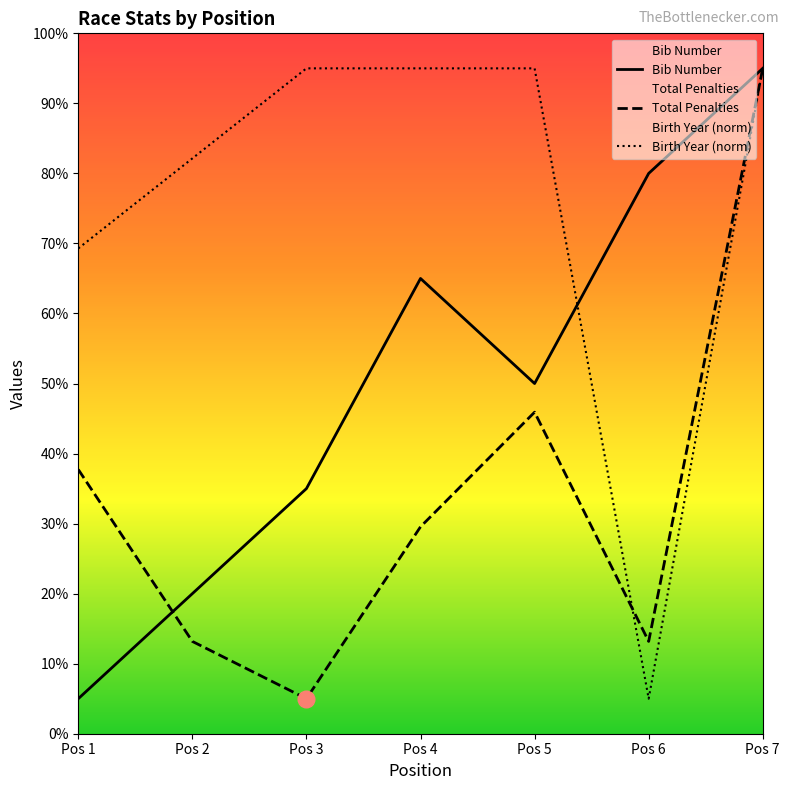

What is the difference between the highest and lowest values at Pos 6?

75.0